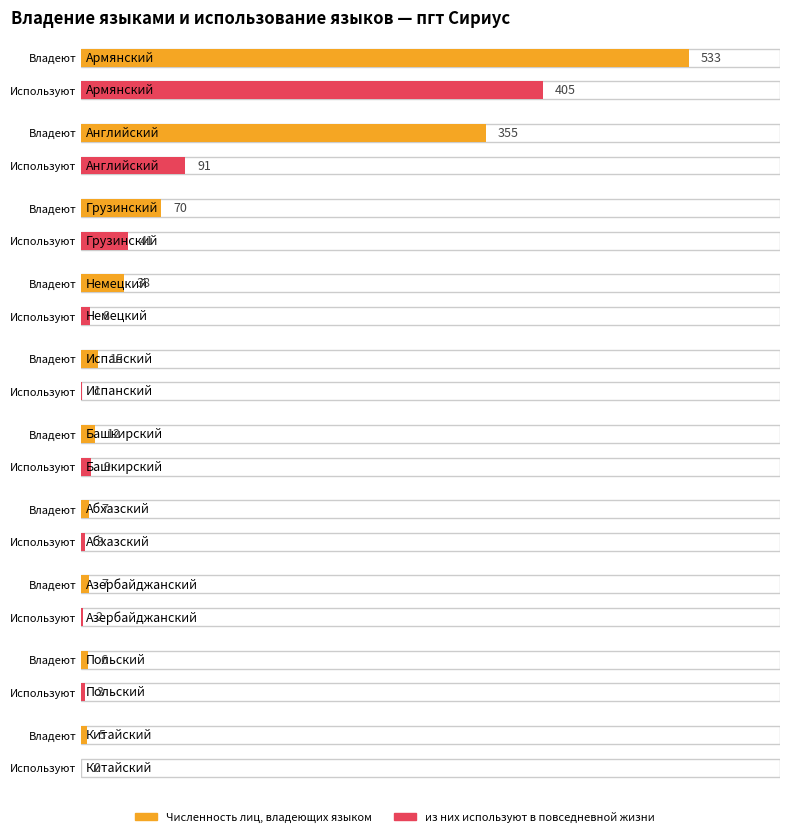

Where is из них используют в повседневной жизни nearest to the value 202?

Английский